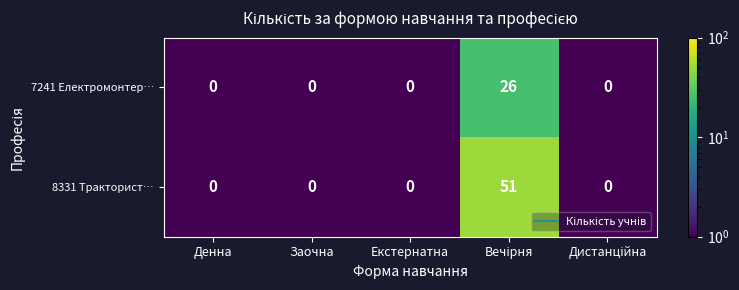

Rank the series by their maximum value, from highest to lowest.

8331 Тракторист…, 7241 Електромонтер…